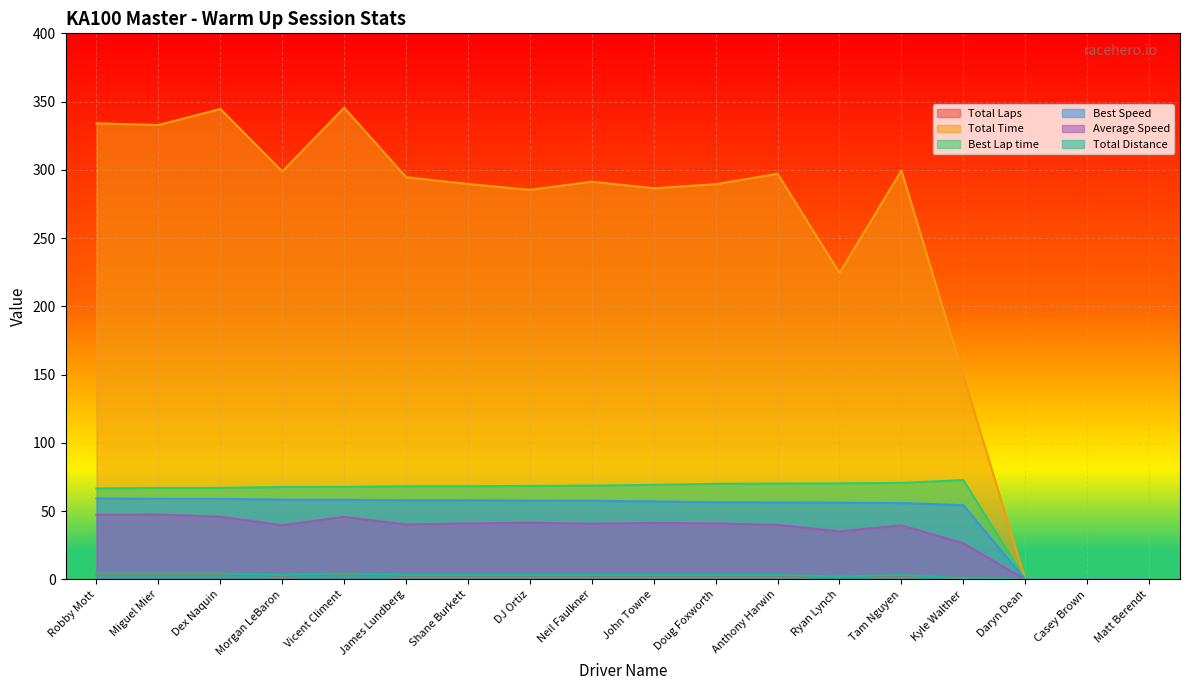

At how many categories does at least one series exceed 40?

15